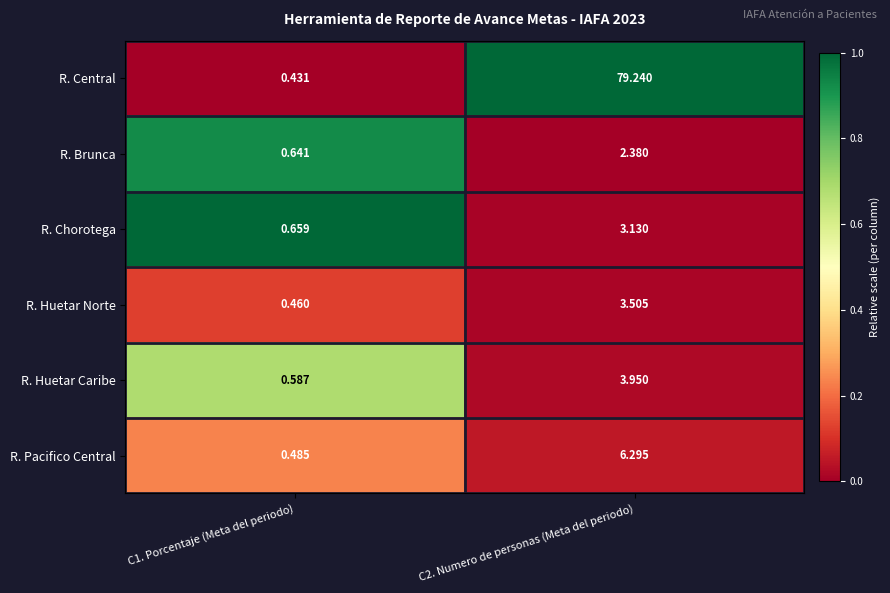

Which series changed the most between C1. Porcentaje (Meta del periodo) and C2. Numero de personas (Meta del periodo)?

R. Central